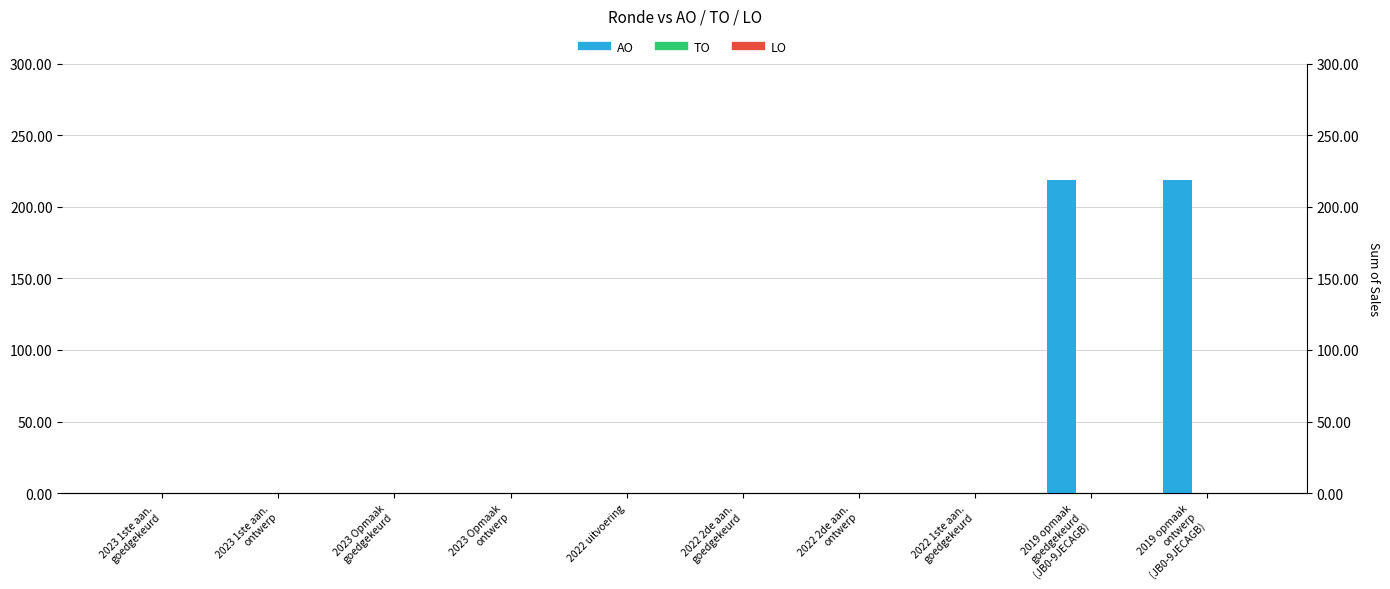

What is the total value across all series at 2019 opmaak
goedgekeurd
(JB0-9JECAGB)?

219